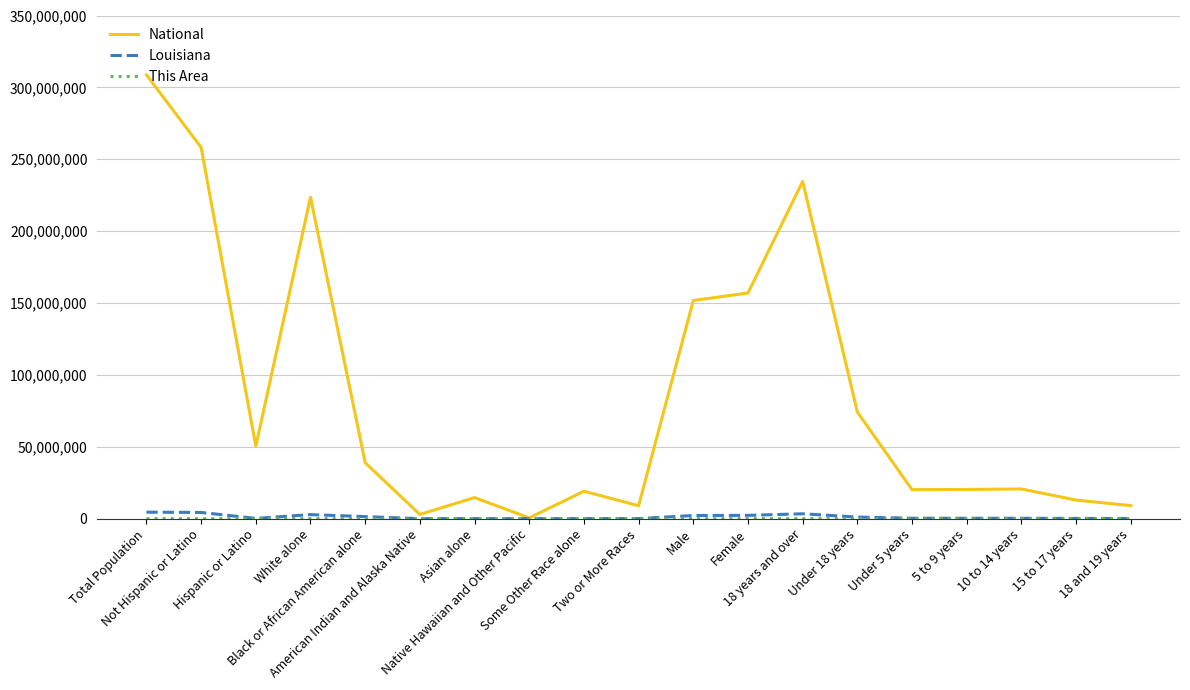

Is it true that National equals 20348657 at 5 to 9 years?

True